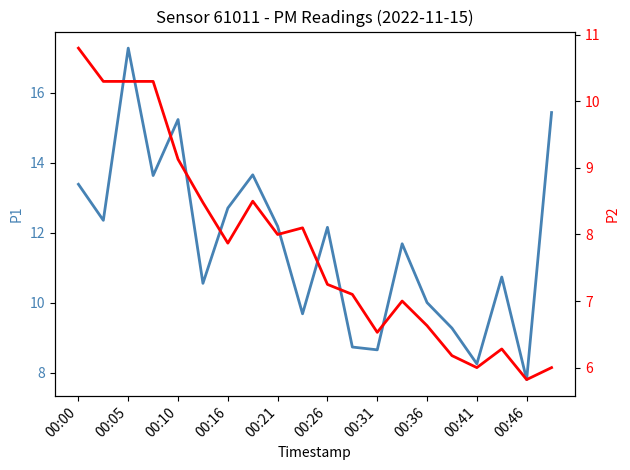

At how many categories does at least one series exceed 13?

6